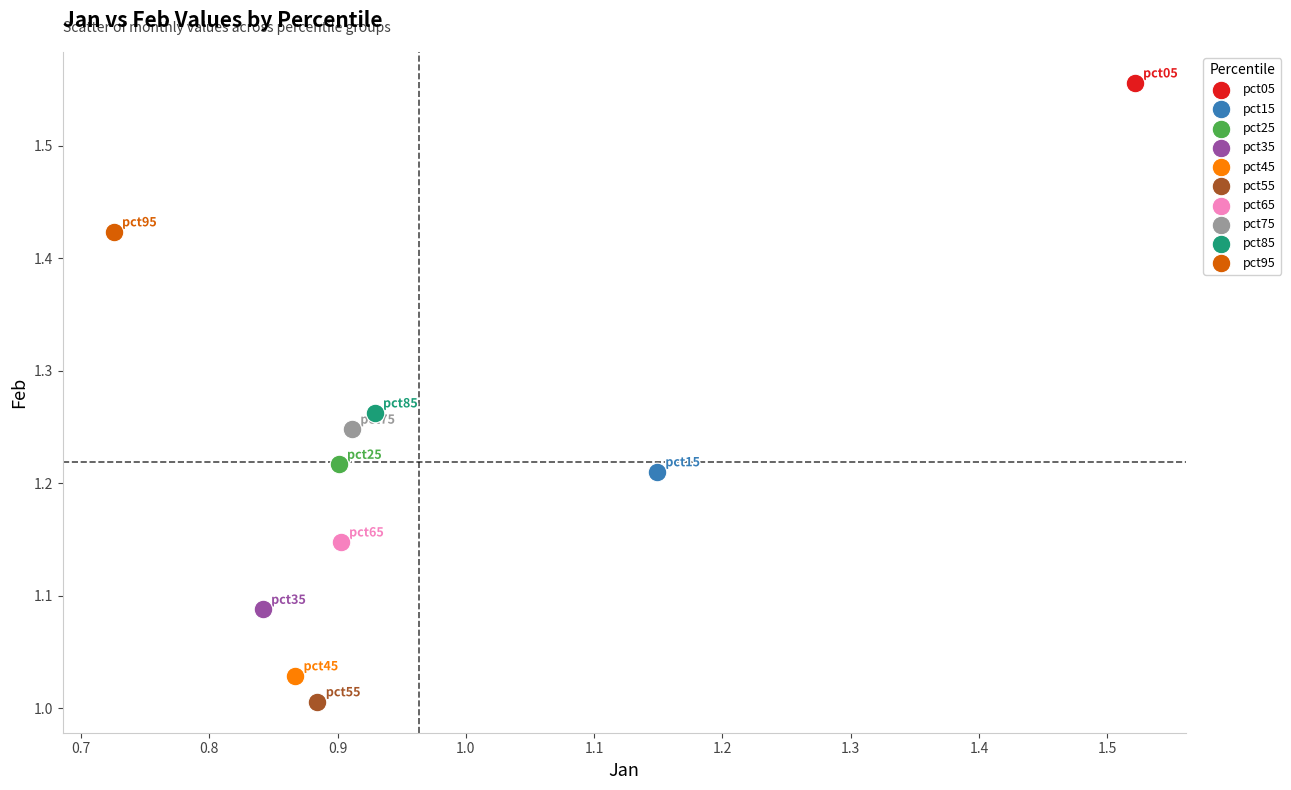

Which series contains the highest Y value?

pct05